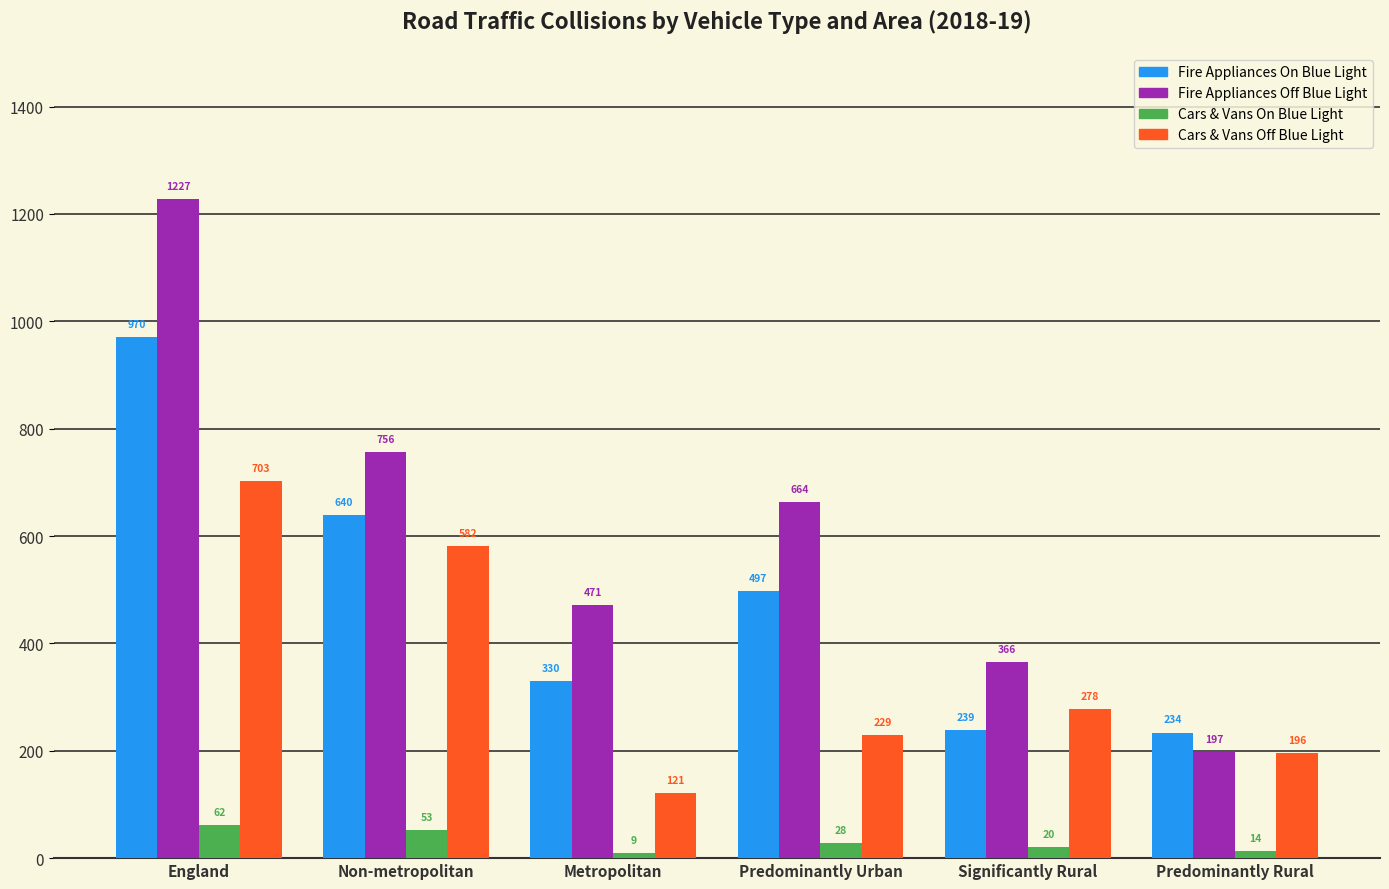

What is the total value across all series at Predominantly Urban?

1418